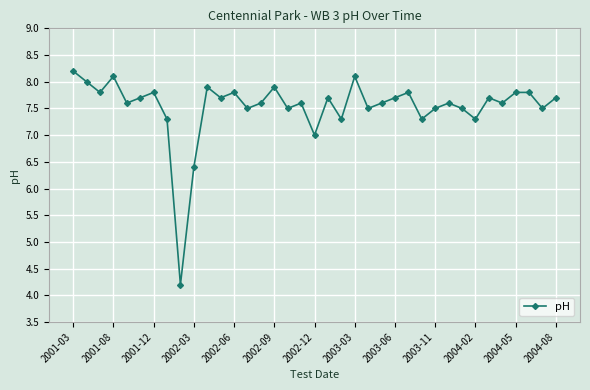

True or false: the data has more than 2 interior local peaks.

True